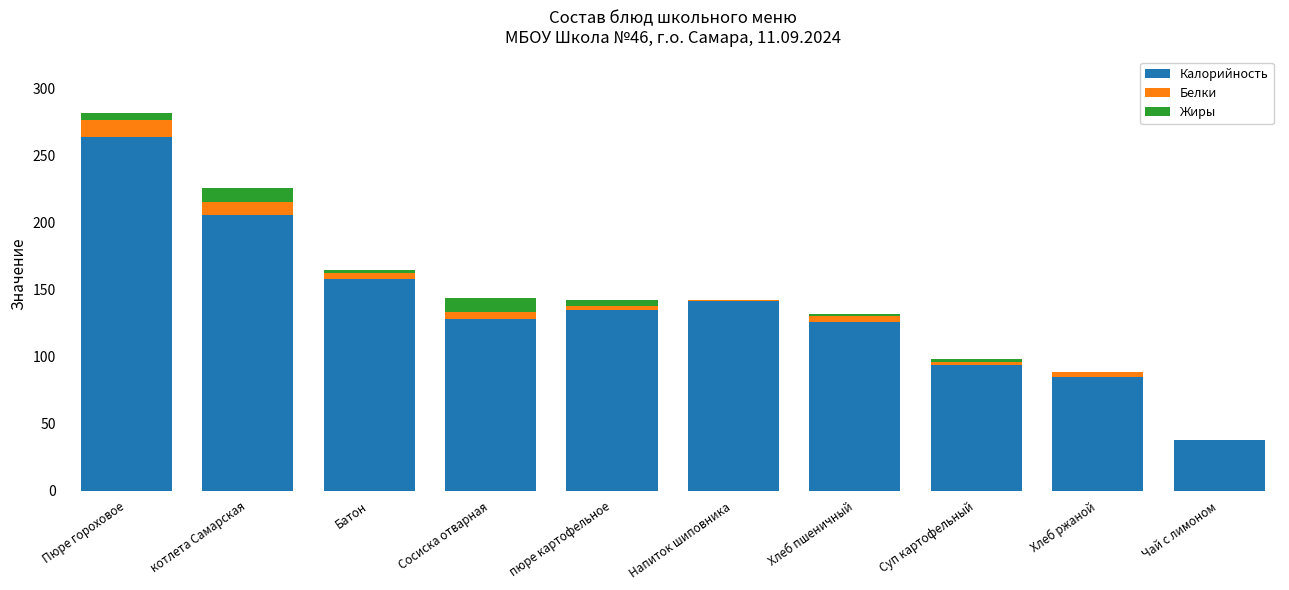

Is it true that Калорийность equals 449.7 at Пюре гороховое?

False